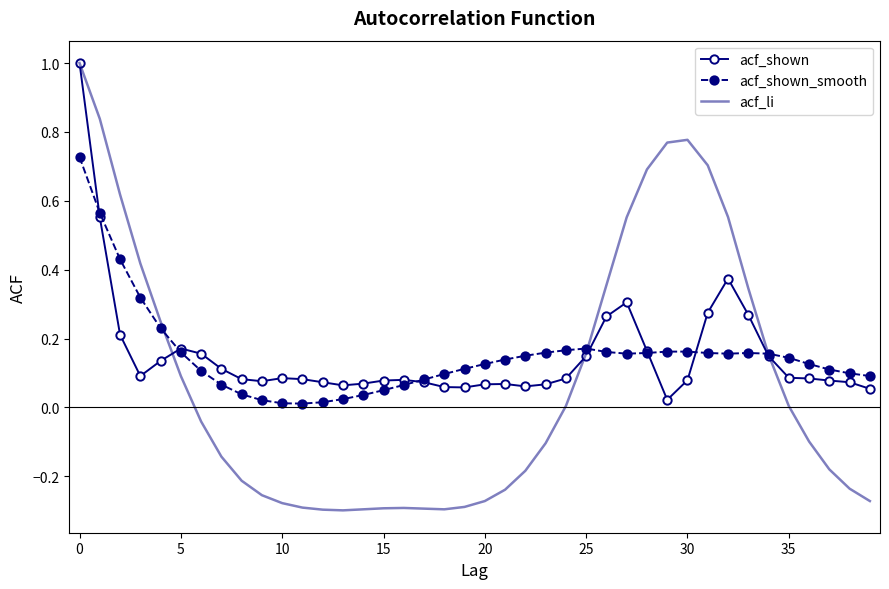

Which series has the largest range (max minus min)?

acf_li